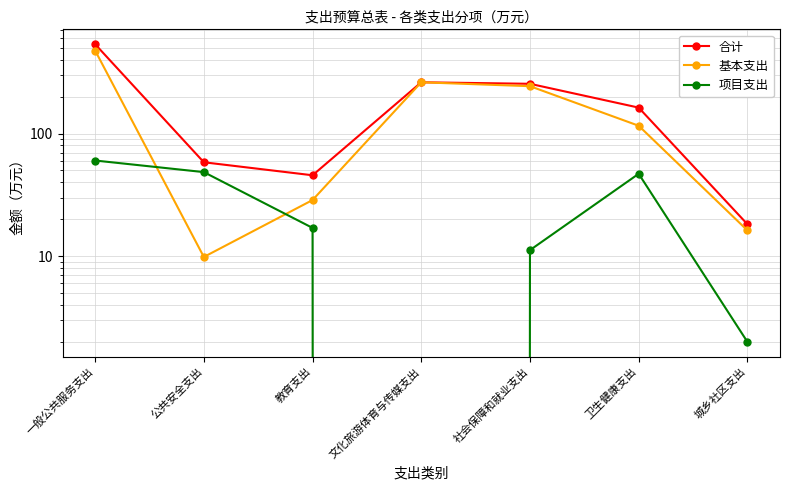

How many distinct data groups are displayed?

3